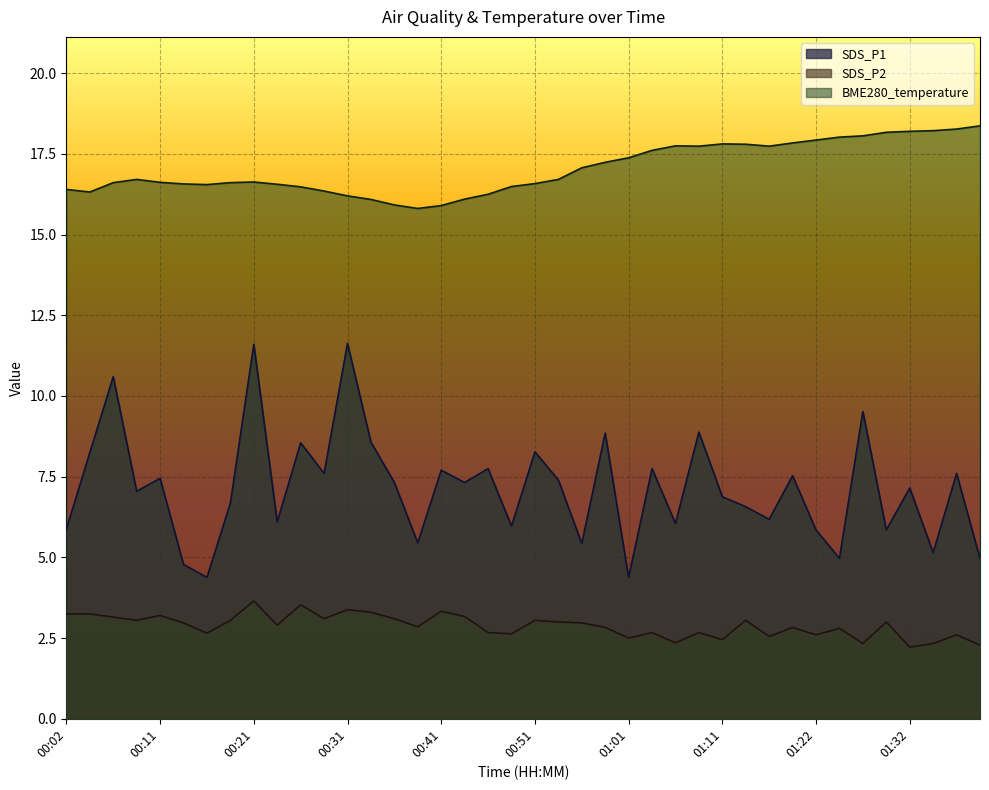

What is the difference between the highest and lowest values at 01:22?

15.3